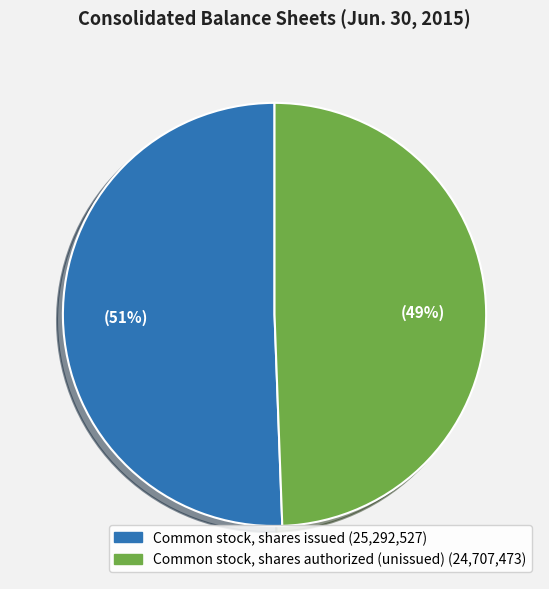

Is there a majority slice in this chart?

Yes